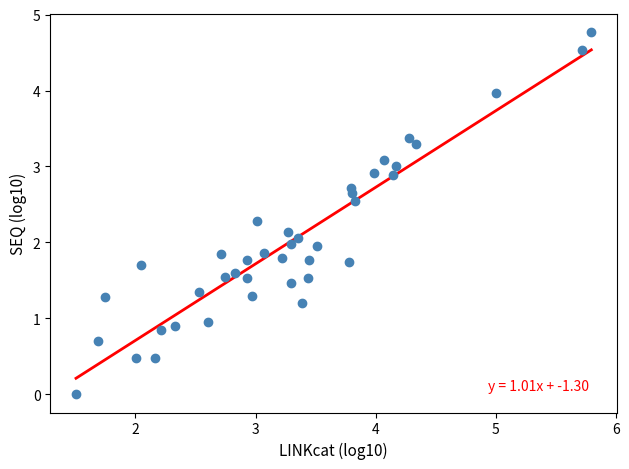

What is the range of Y values (max minus min)?

4.8